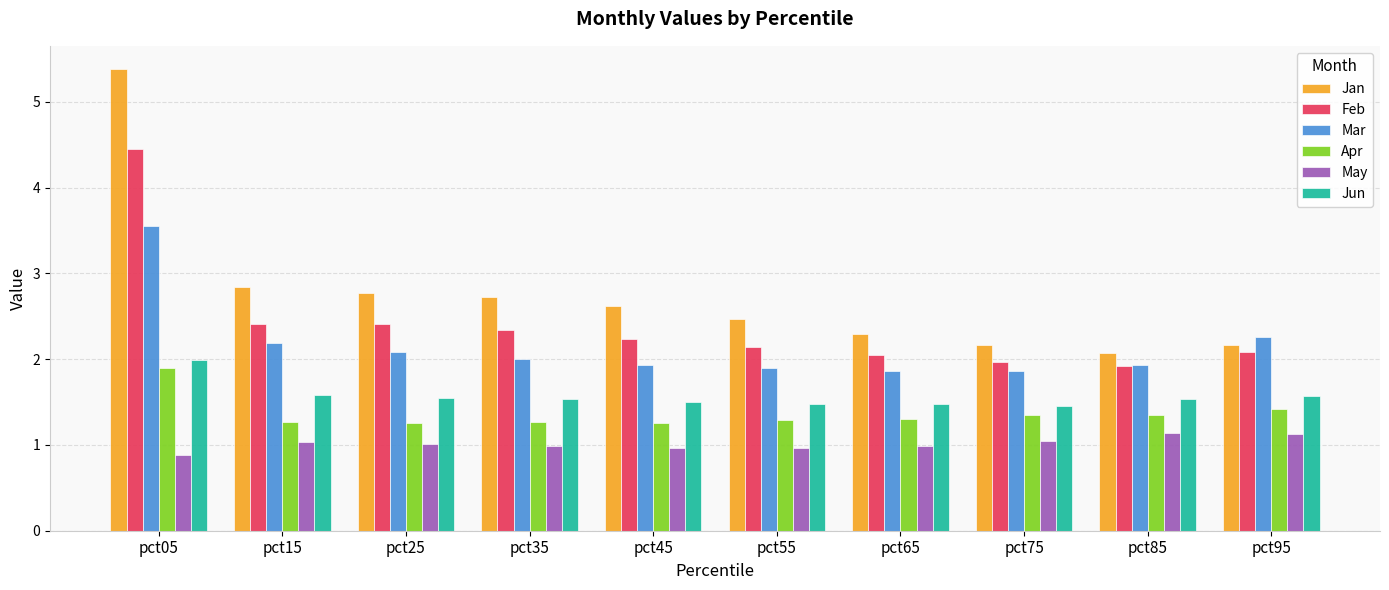

Which series has the largest total across all categories?

Jan